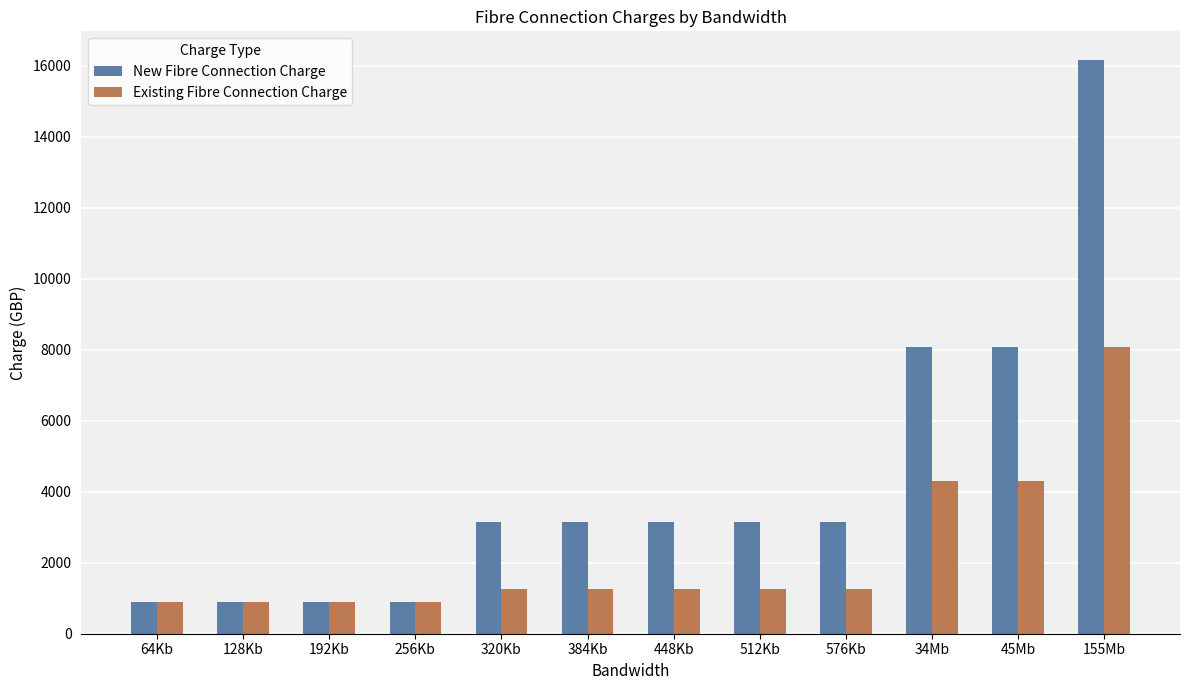

At which label does Existing Fibre Connection Charge reach its peak?

155Mb